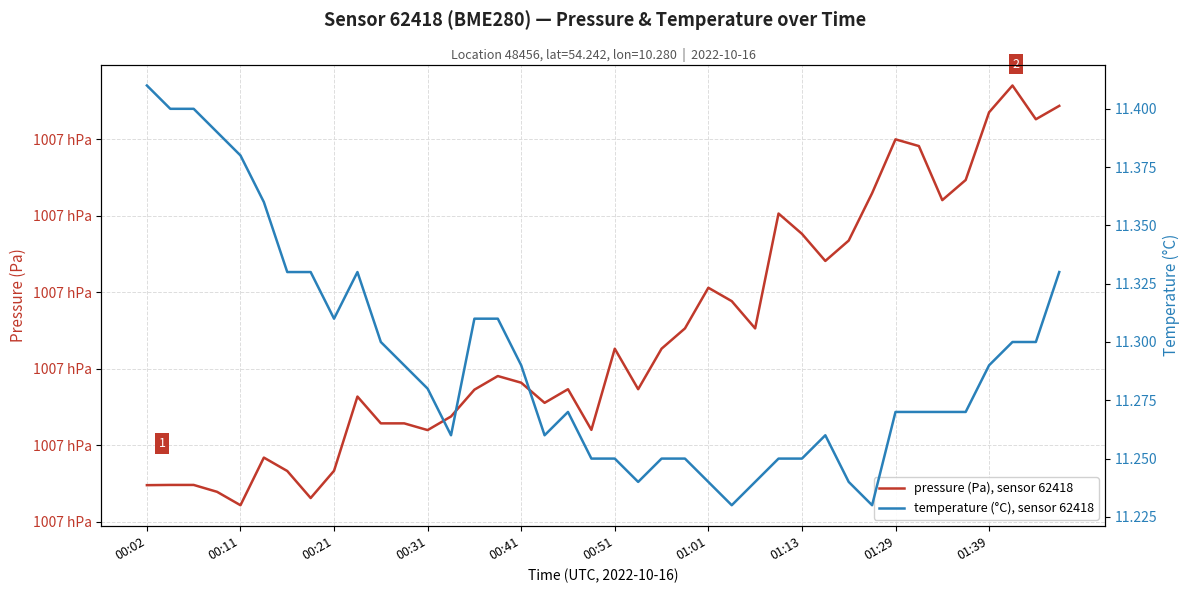

Reading left to right, transcribe all the data shown in this chart.

pressure (Pa), sensor 62418: 100664.8	100664.8	100664.8	100663.9	100662.2	100668.4	100666.7	100663.1	100666.7	100676.4	100672.9	100672.9	100672.0	100673.8	100677.3	100679.1	100678.2	100675.6	100677.3	100672.0	100682.6	100677.3	100682.6	100685.3	100690.6	100688.8	100685.3	100700.3	100697.6	100694.1	100696.8	100702.9	100710.0	100709.1	100702.0	100704.7	100713.5	100717.0	100712.6	100714.3
temperature (°C), sensor 62418: 11.4	11.4	11.4	11.4	11.4	11.4	11.3	11.3	11.3	11.3	11.3	11.3	11.3	11.3	11.3	11.3	11.3	11.3	11.3	11.2	11.2	11.2	11.2	11.2	11.2	11.2	11.2	11.2	11.2	11.3	11.2	11.2	11.3	11.3	11.3	11.3	11.3	11.3	11.3	11.3